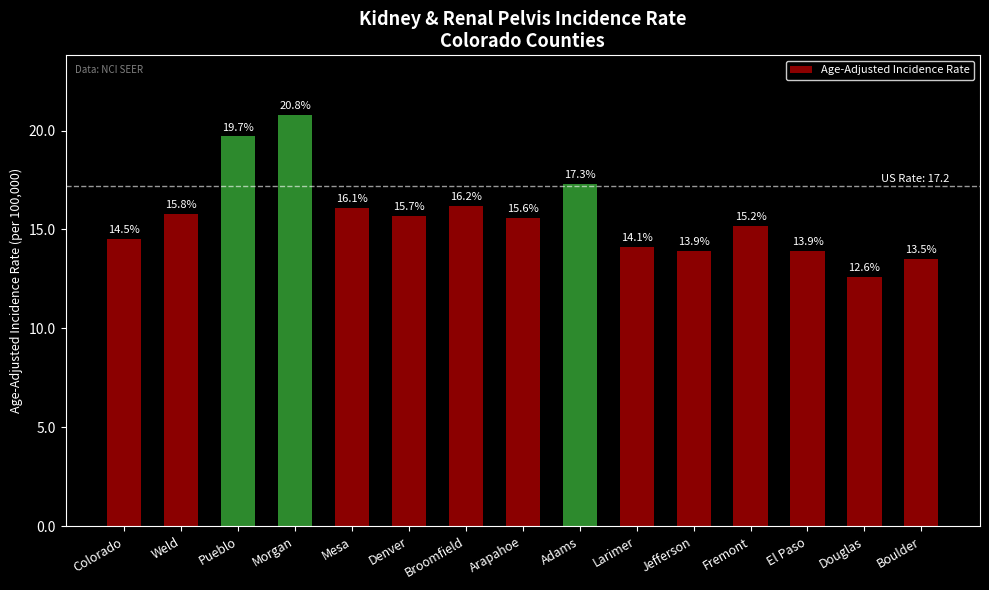

How many bars are there in total?

15